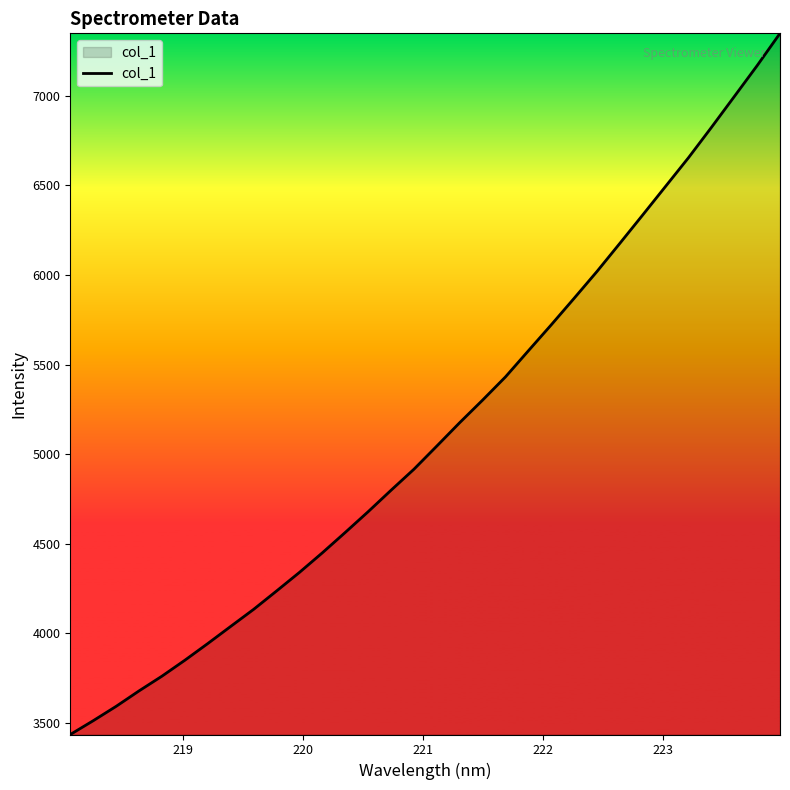

What is the difference between the maximum and minimum values?

3912.1